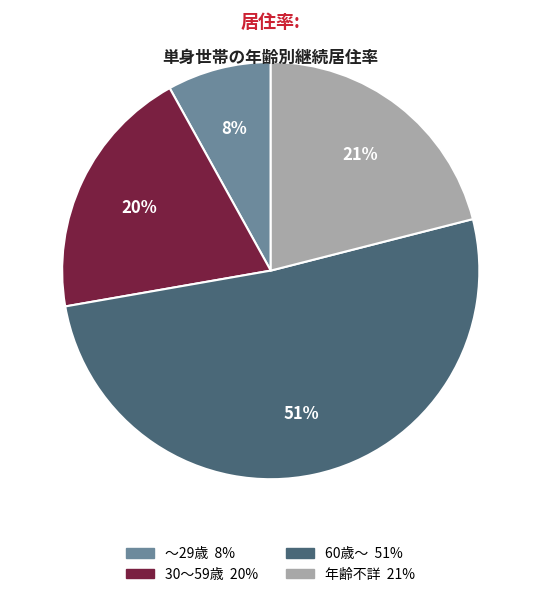

Which slice is the smallest?

～29歳